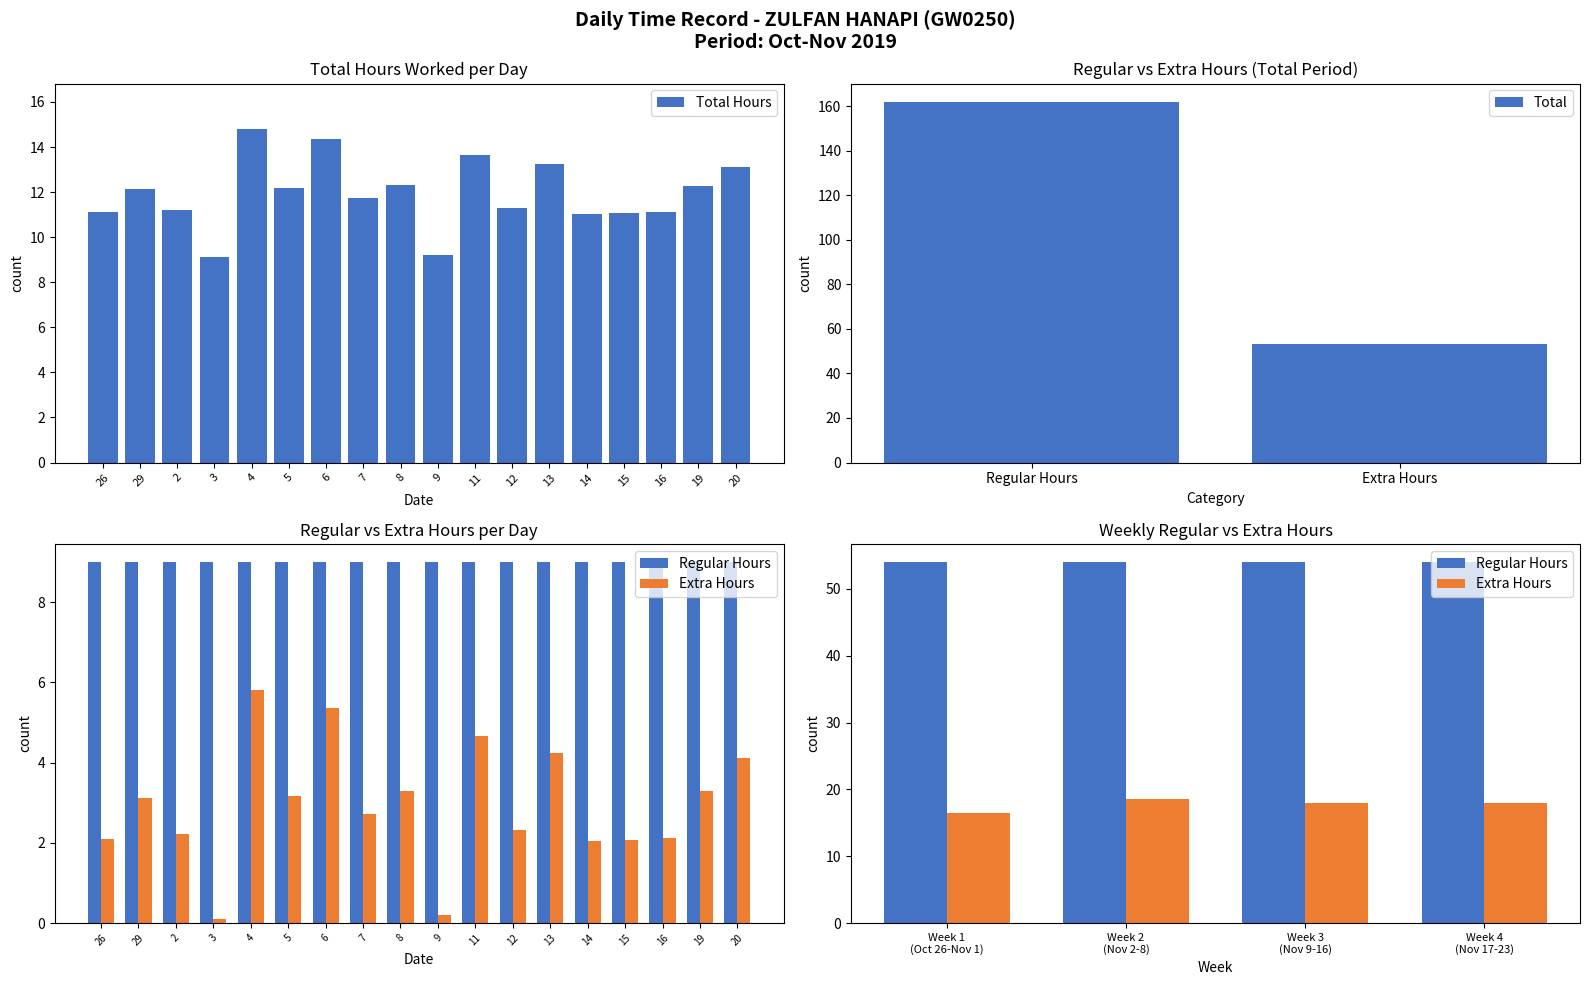

At which label does the data first exceed 12?

29